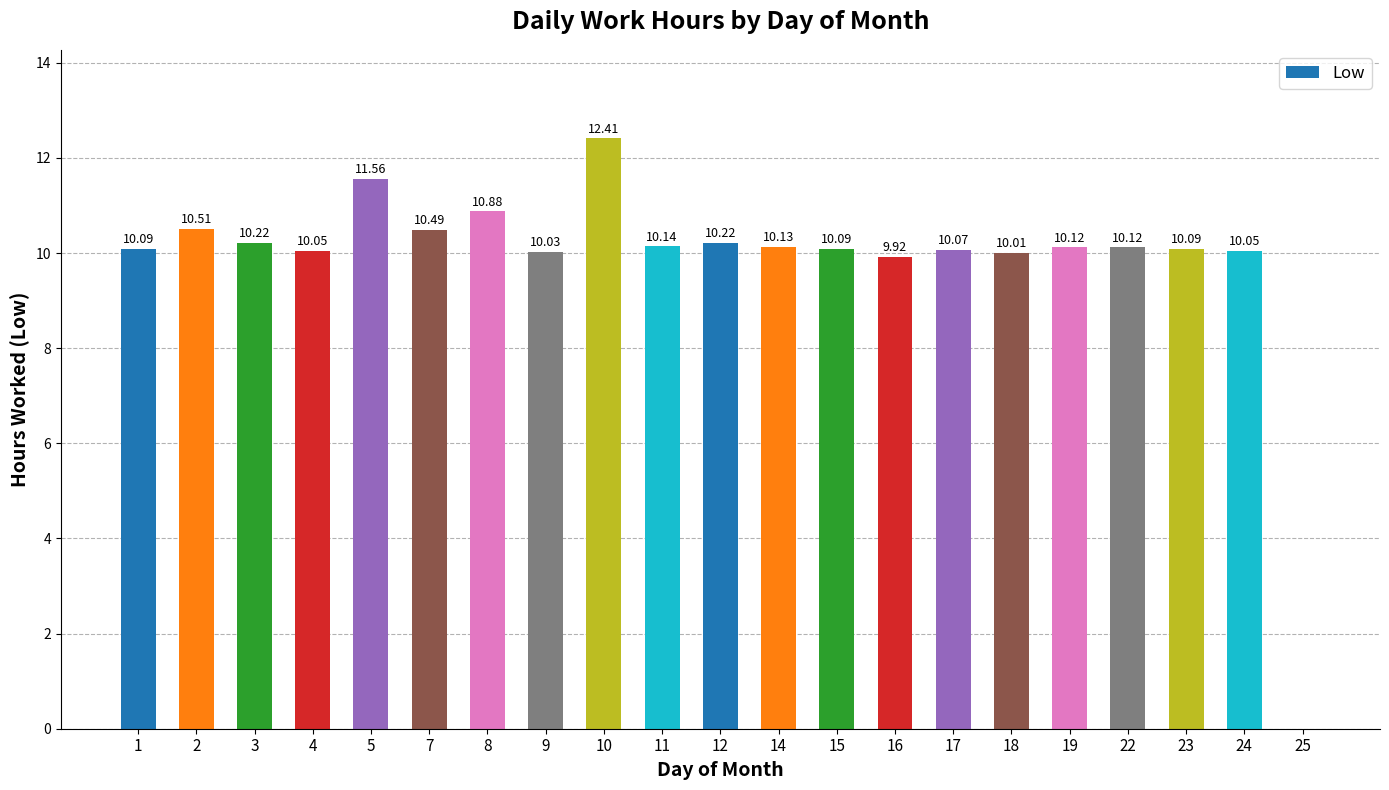

How many values are above zero?

20